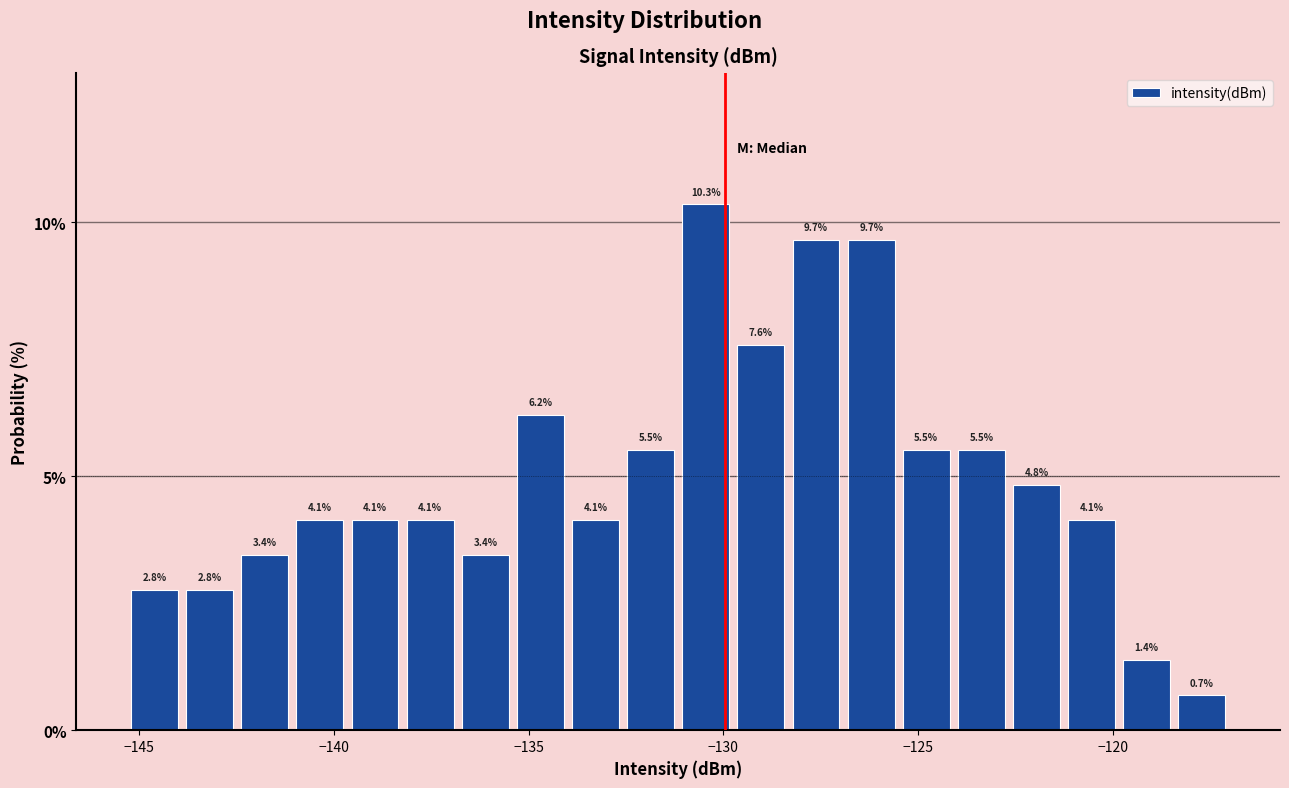

Around what value on the x-axis is the tallest bar? Give the approximate position of its centre, as read against the axis.

-130.5